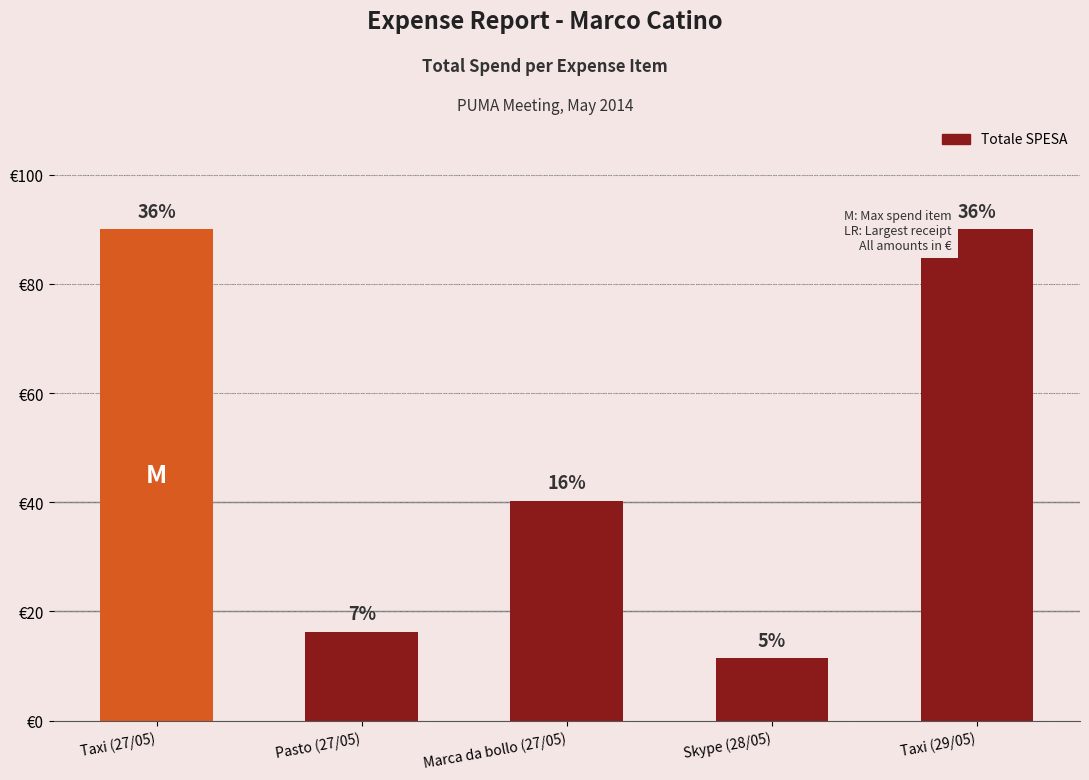

The value at Marca da bollo (27/05) is 8.8. True or false?

False